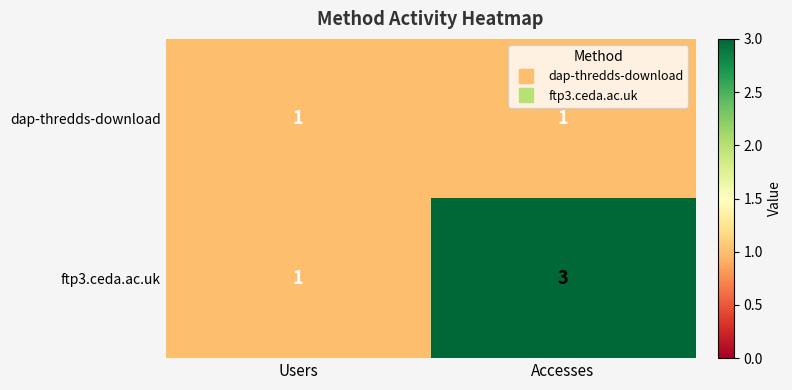

List the series in order of their overall mean, highest first.

ftp3.ceda.ac.uk, dap-thredds-download